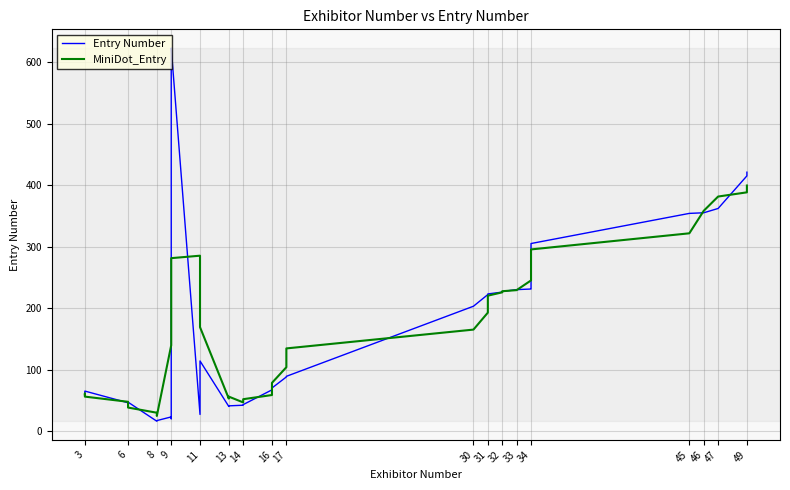

The MiniDot_Entry series shows 21.6 at 3. True or false?

False